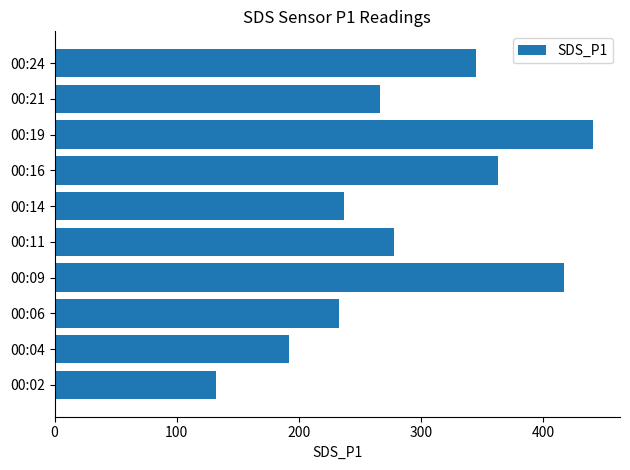

What is the average value?

290.4